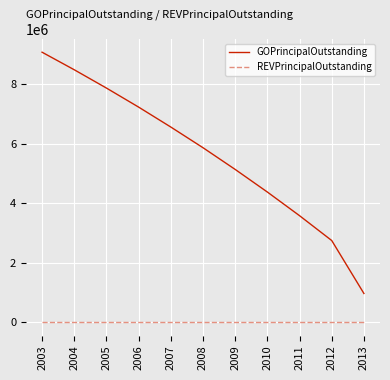

What is the difference between the second highest and minimum values in the GOPrincipalOutstanding series?

7520000